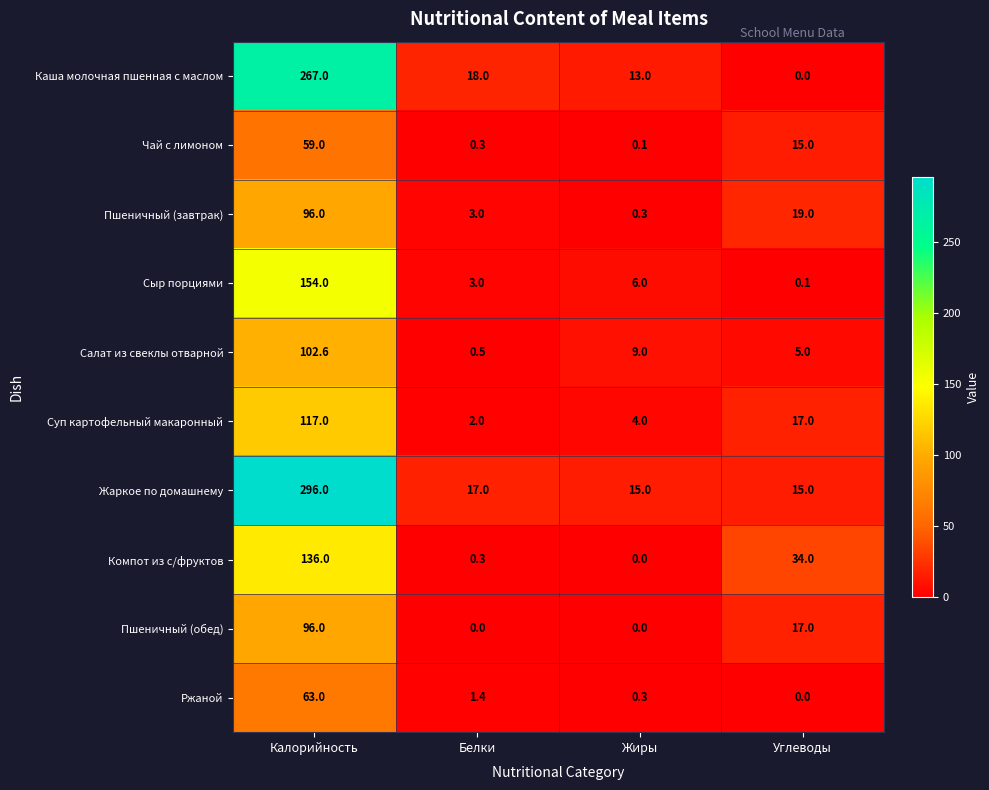

Which series changed the most between Жиры and Углеводы?

Компот из с/фруктов